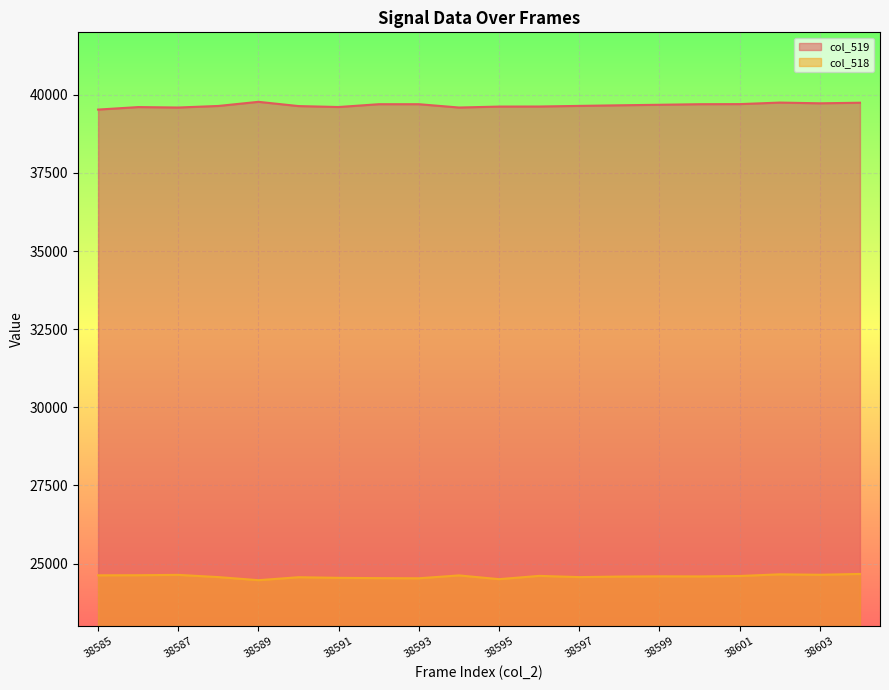

True or false: col_518 has more than 2 points higher than both neighbors.

True